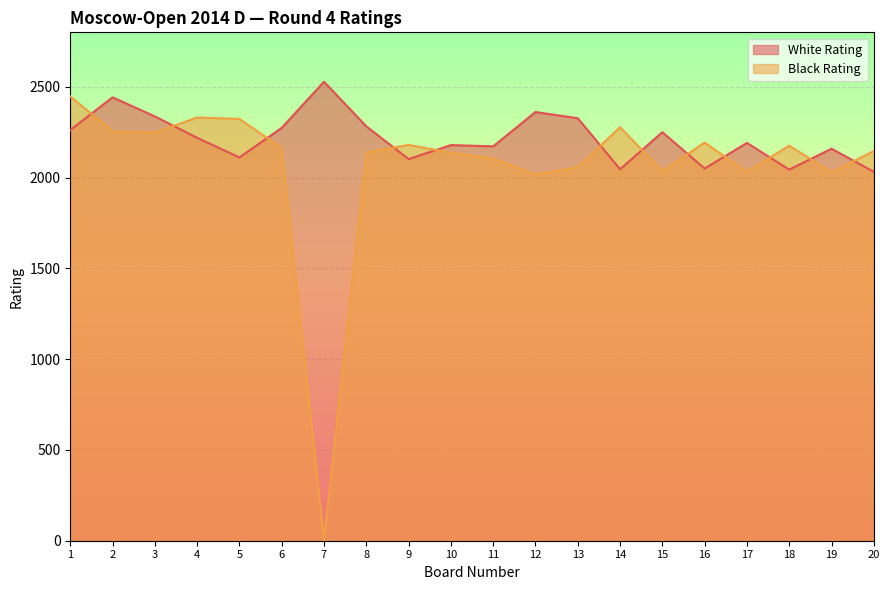

Where is the first local minimum for Black Rating?

3